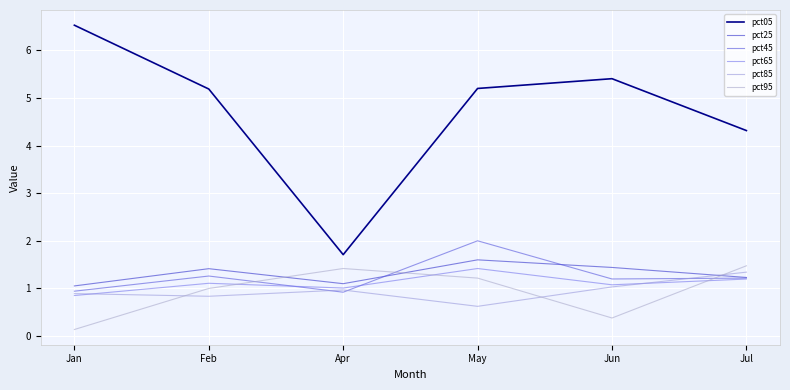

The value of pct95 at Jul is 0.6. True or false?

False